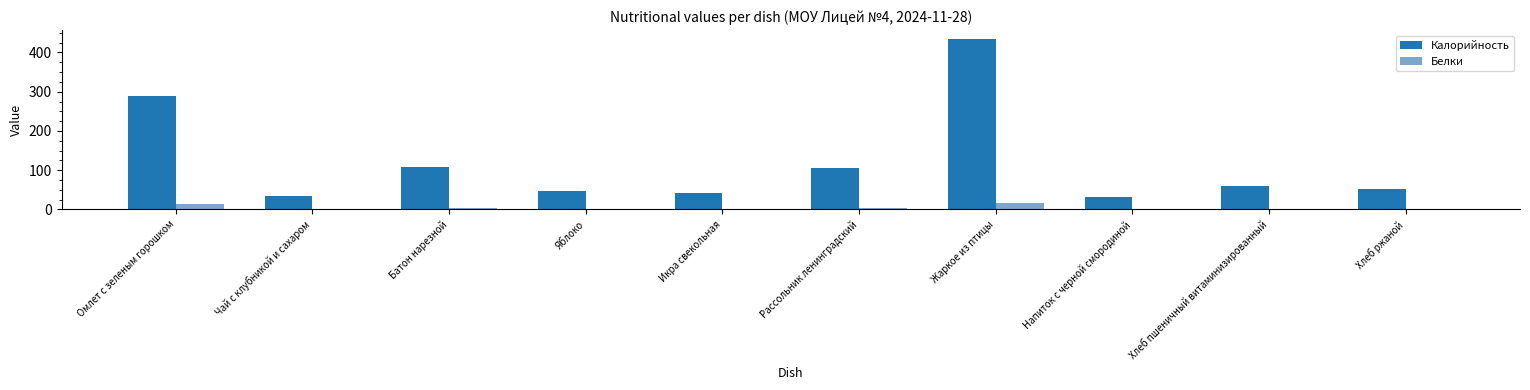

Which series has the largest total across all categories?

Калорийность